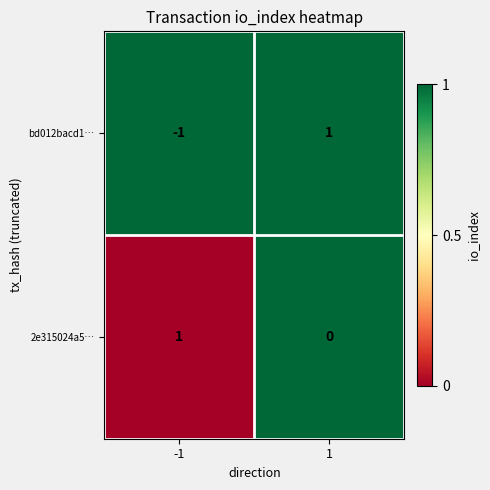

At which category is the sum across all series the highest?

1